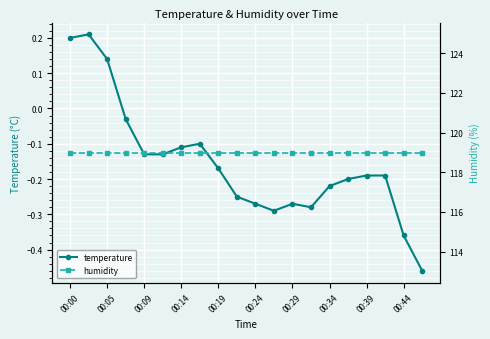

True or false: temperature and humidity intersect in this chart.

False